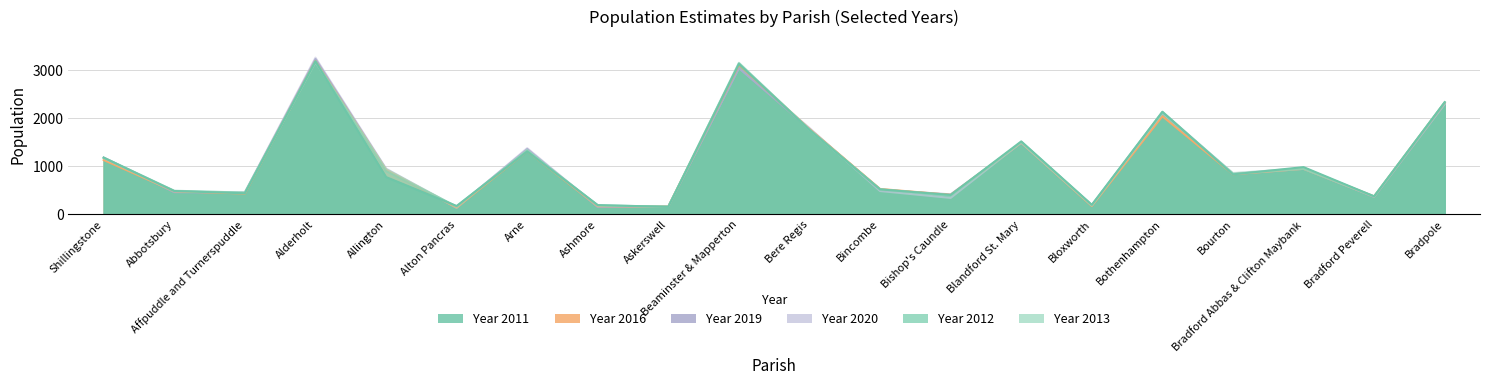

What is the difference between the maximum and minimum values in the Year 2011 series?

3030